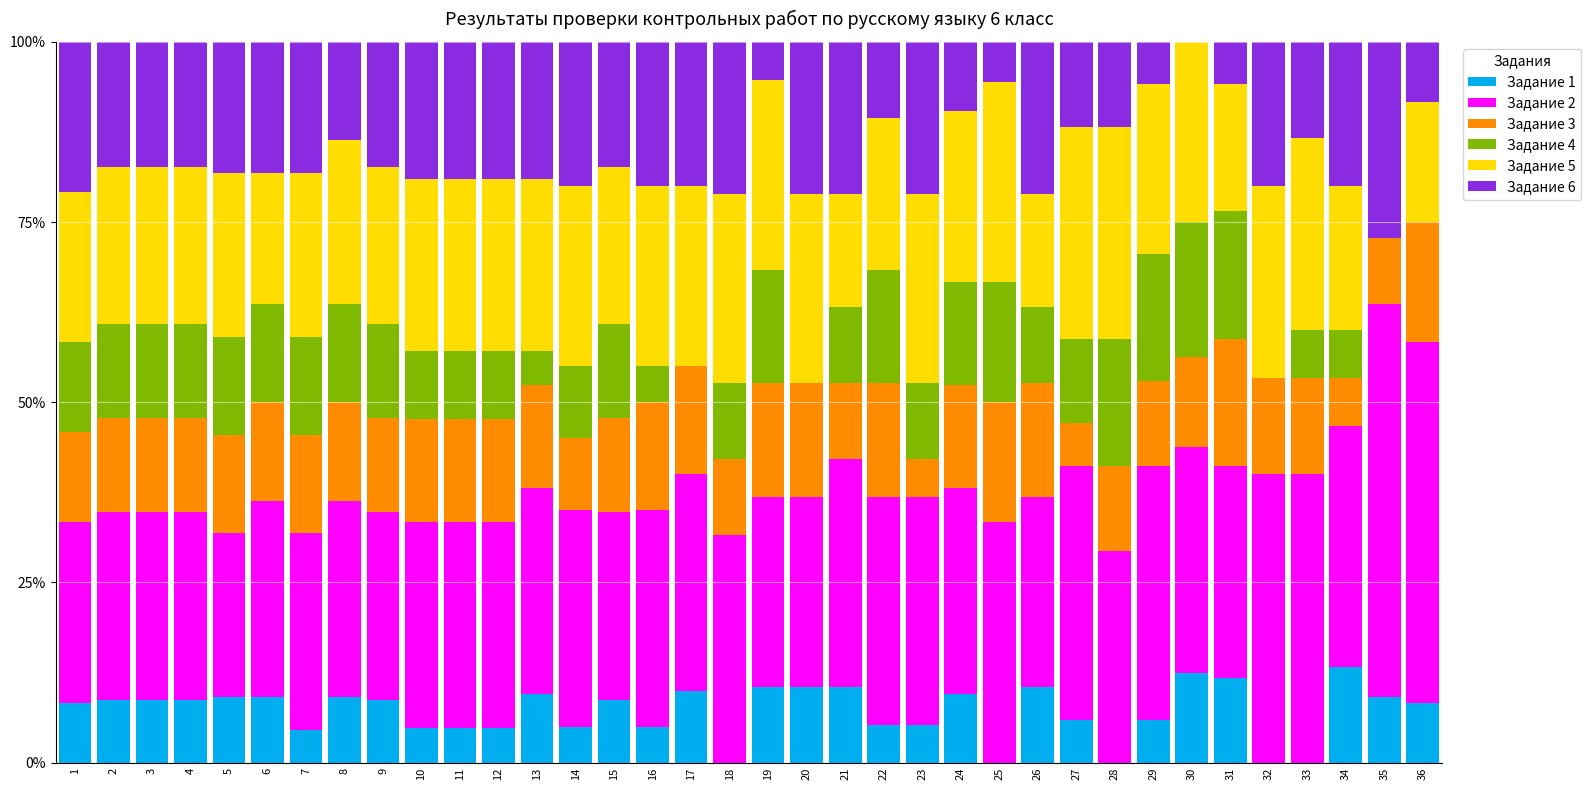

What is the maximum value for Задание 1?

13.3